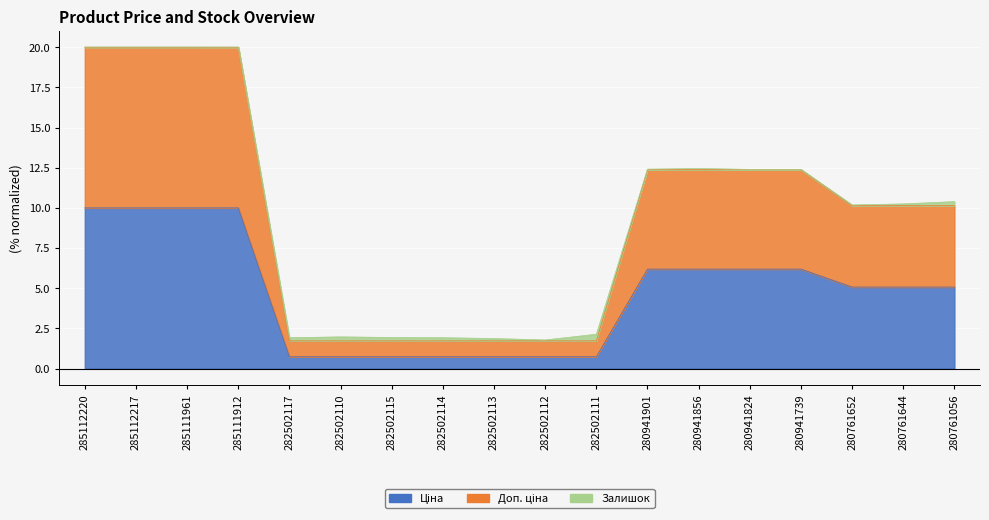

Where is Ціна nearest to the value 5?

280761652